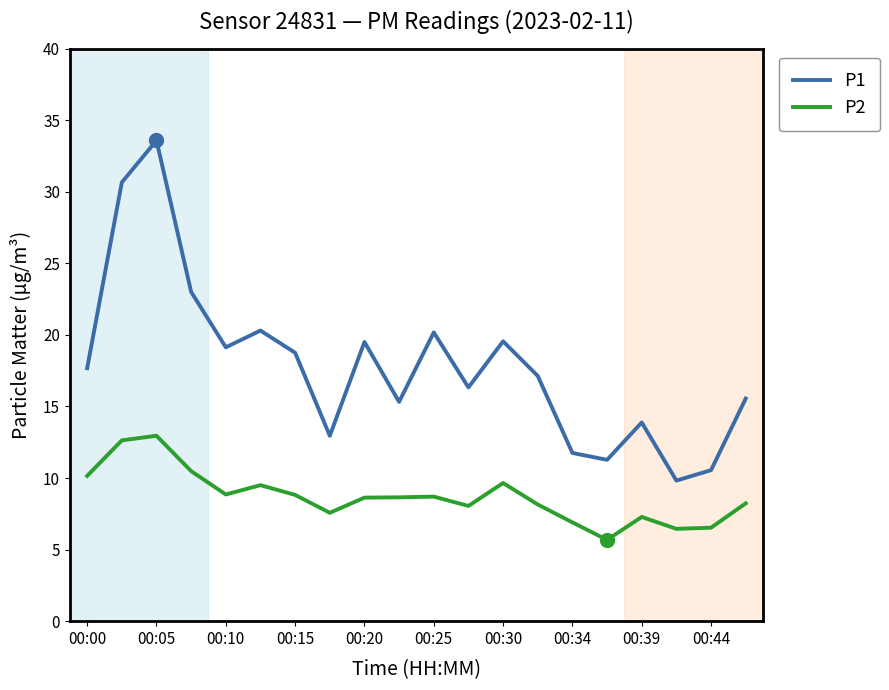

Rank the series by their average value, from lowest to highest.

P2, P1